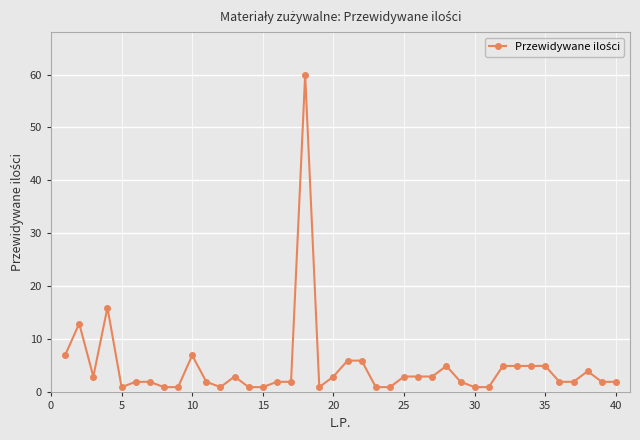

True or false: there are more than 0 points higher than both neighbors.

True